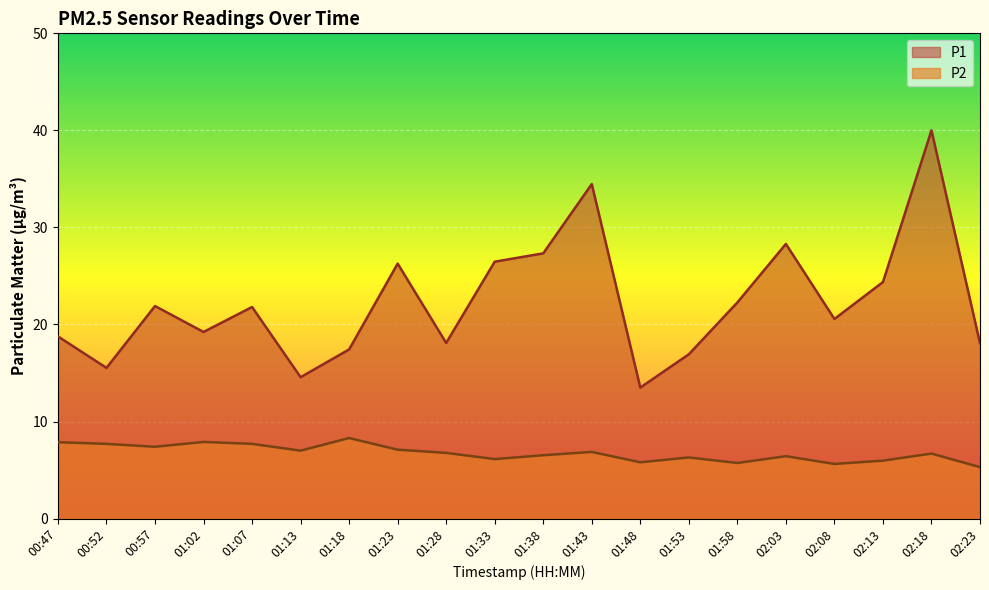

What is the approximate value of P2 at 01:58?

5.7